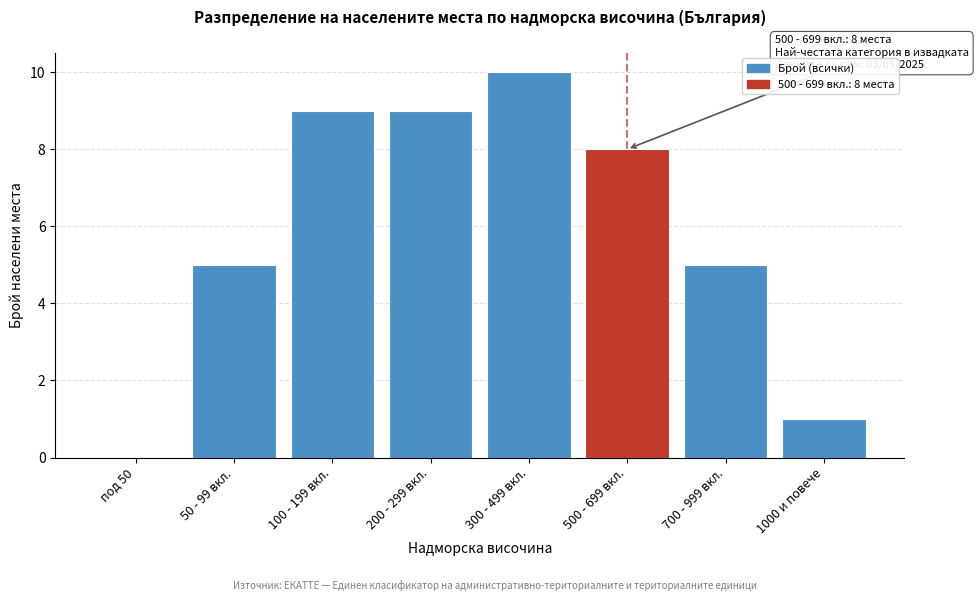

Reading left to right, transcribe all the data shown in this chart.

под 50=0	50 - 99 вкл.=5	100 - 199 вкл.=9	200 - 299 вкл.=9	300 - 499 вкл.=10	500 - 699 вкл.=8	700 - 999 вкл.=5	1000 и повече=1